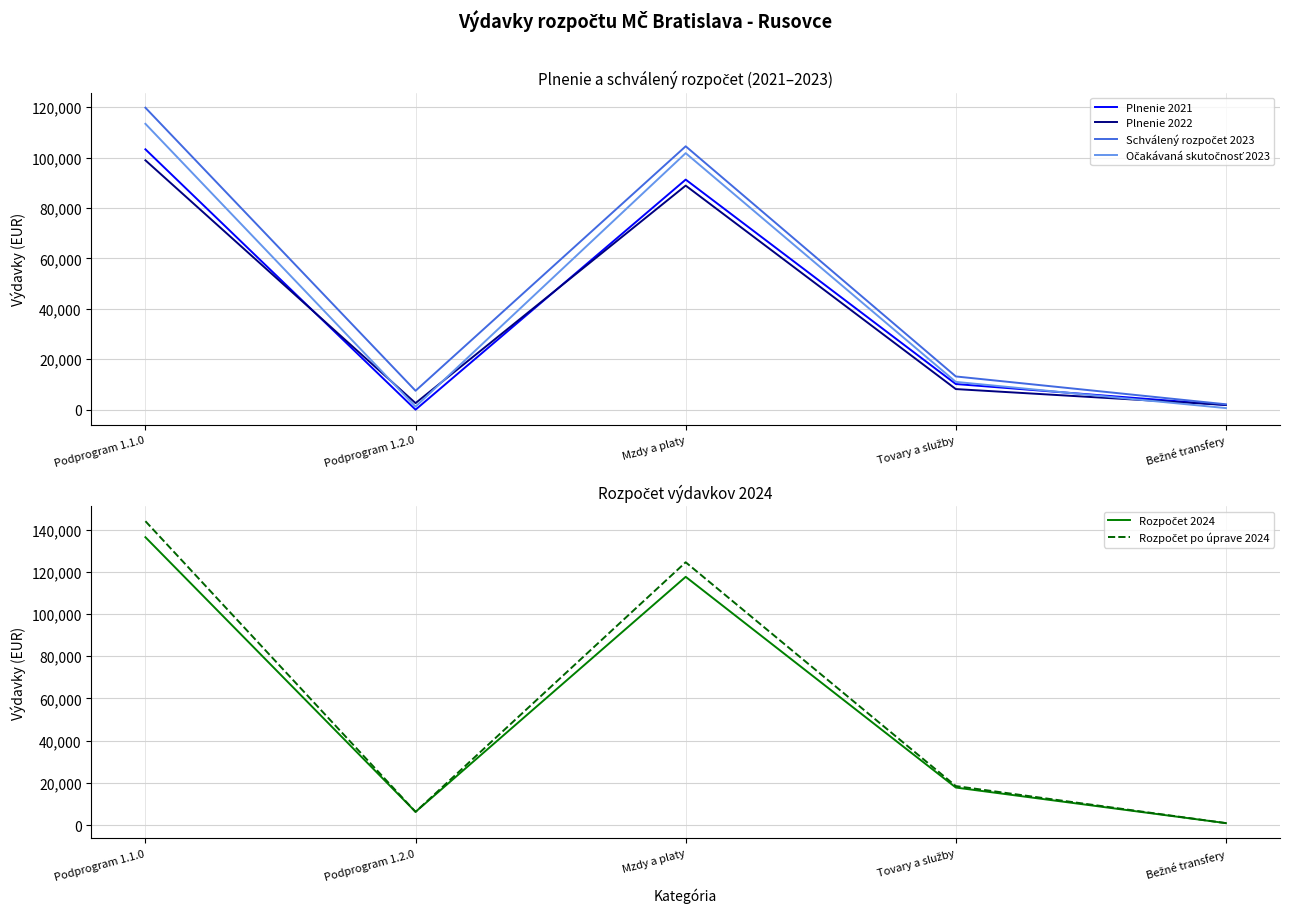

At which label is Plnenie 2021 closest to 51660?

Mzdy a platy